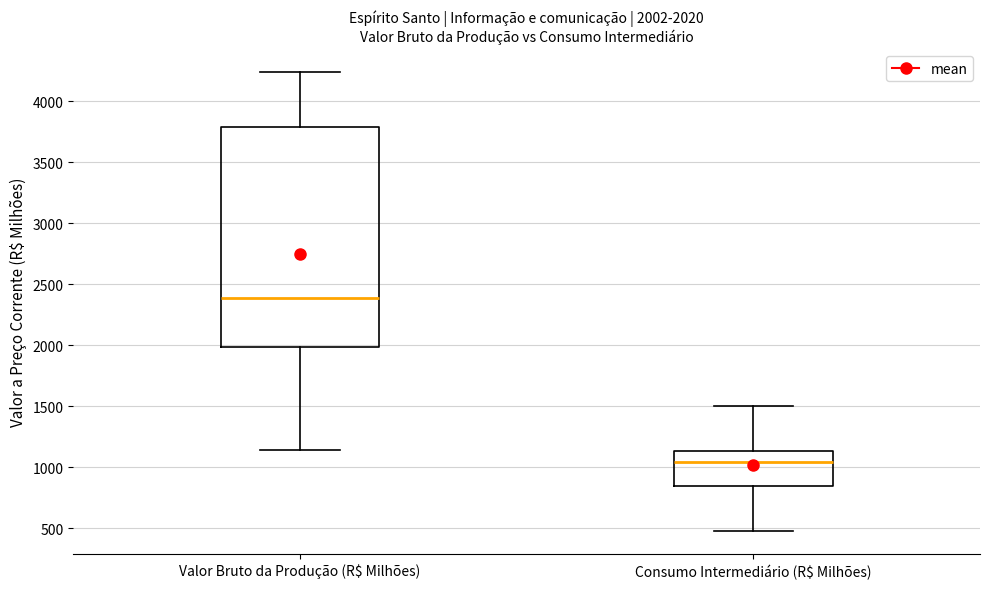

Comparing the boxes themselves (not the whiskers), which one is the tallest?

Valor Bruto da Produção (R$ Milhões)